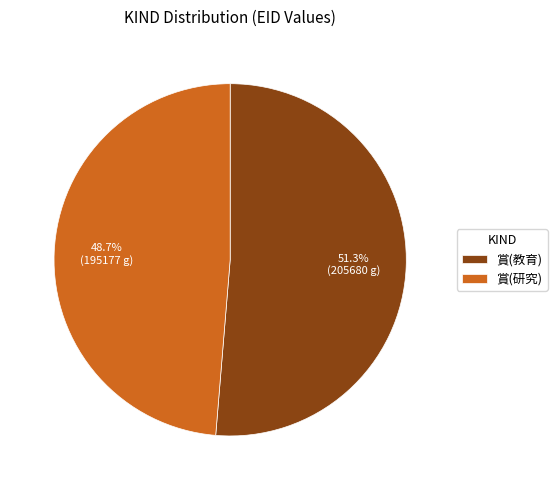

Does 賞(研究) account for over 50% of the chart?

No